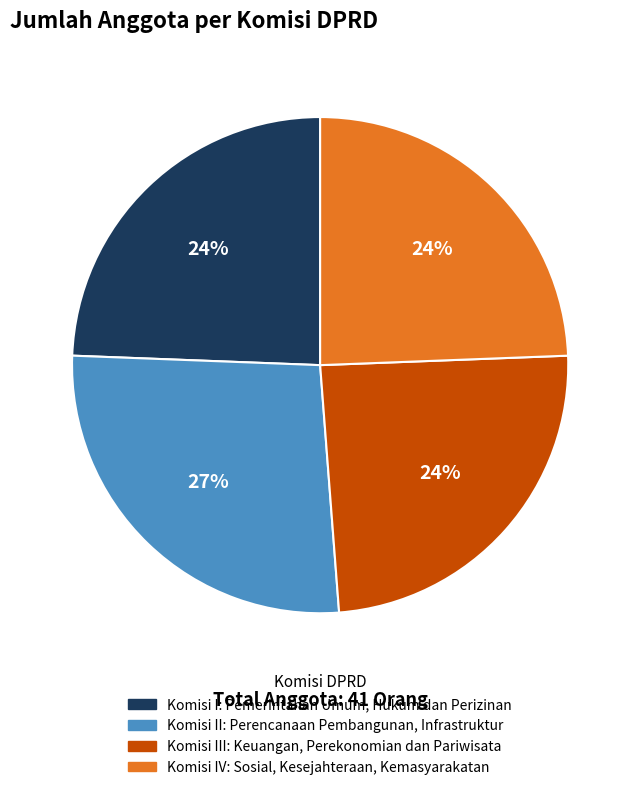

Is there a majority slice in this chart?

No